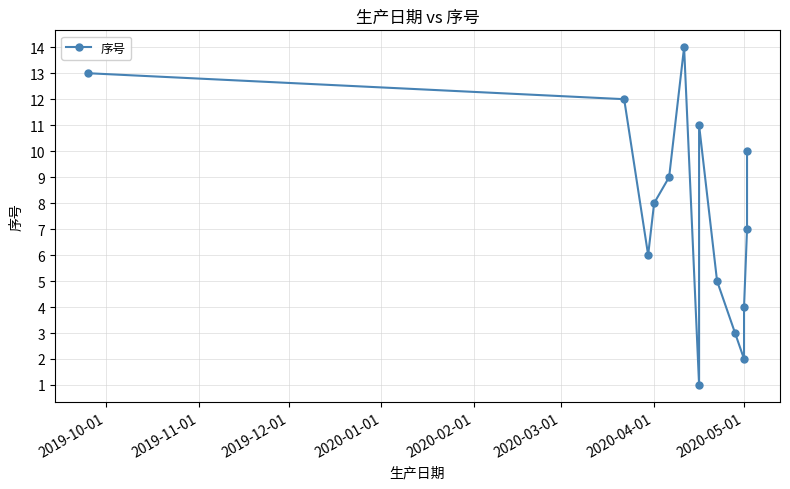

What is the average value?

8